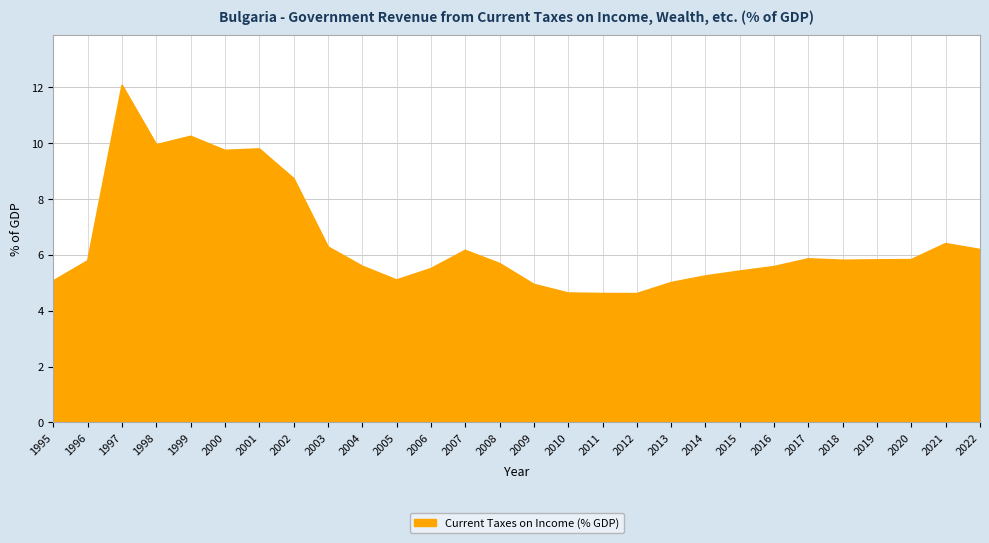

Does the chart have visible grid lines?

Yes